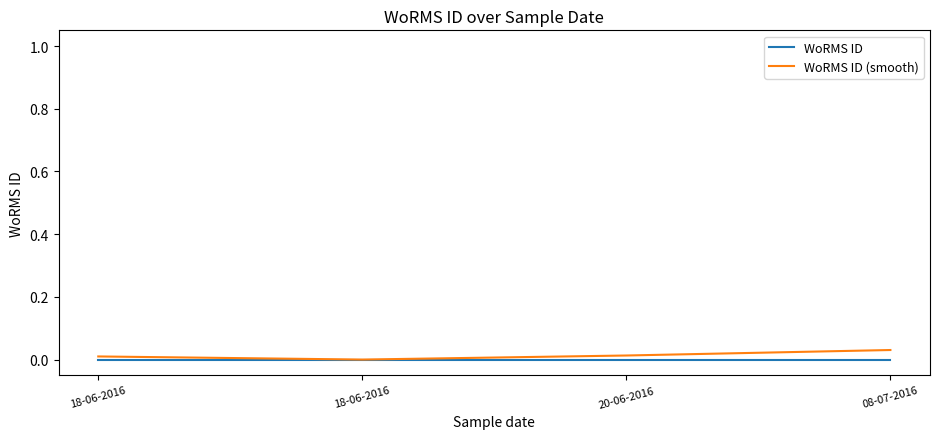

True or false: WoRMS ID (smooth) has more than 2 points higher than both neighbors.

False